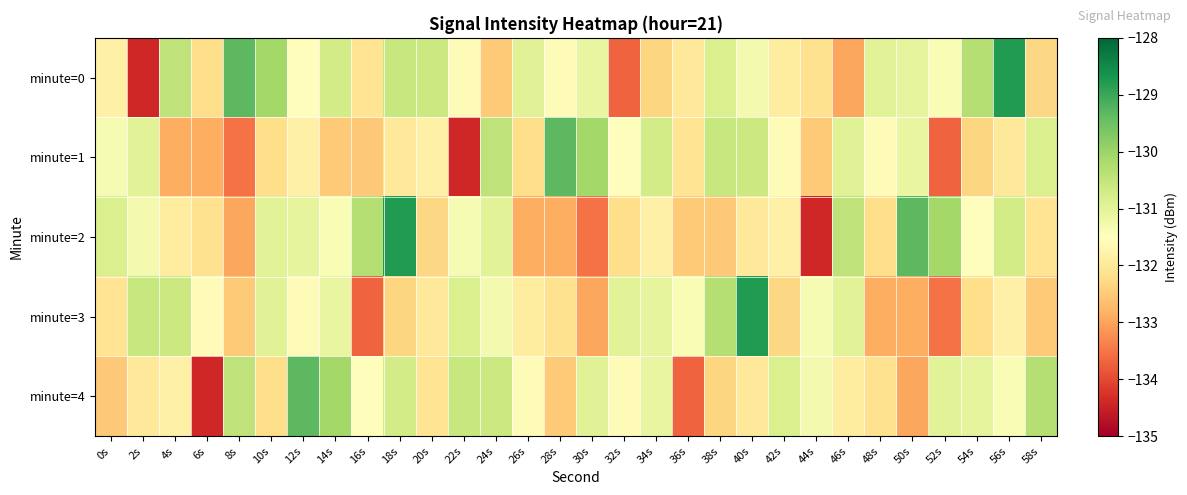

Which has a higher value, 54s or 46s?

54s